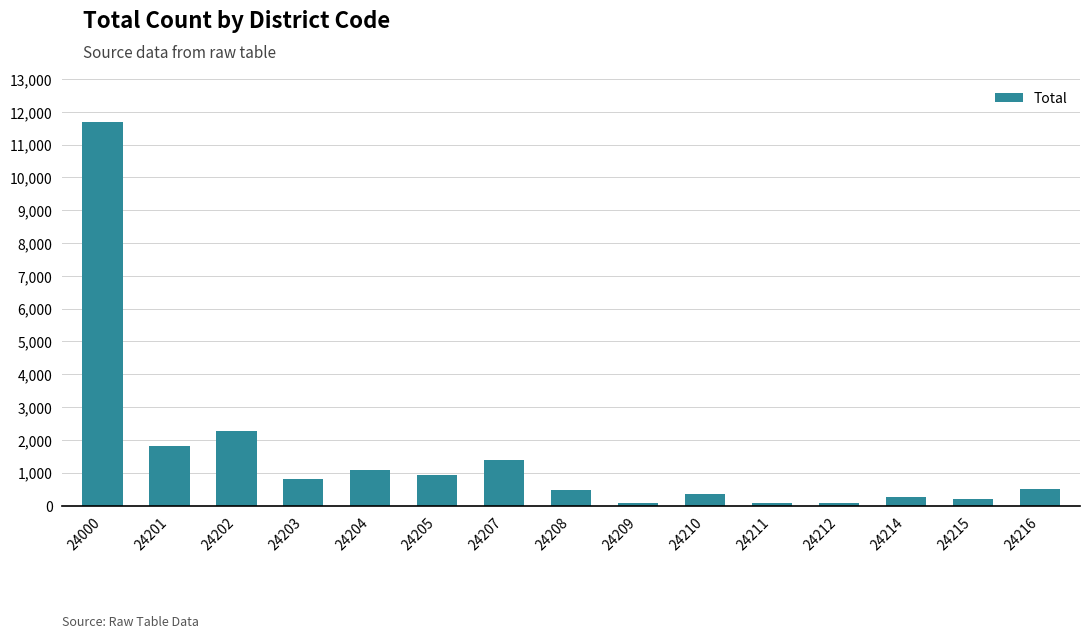

How many series are shown in this chart?

1